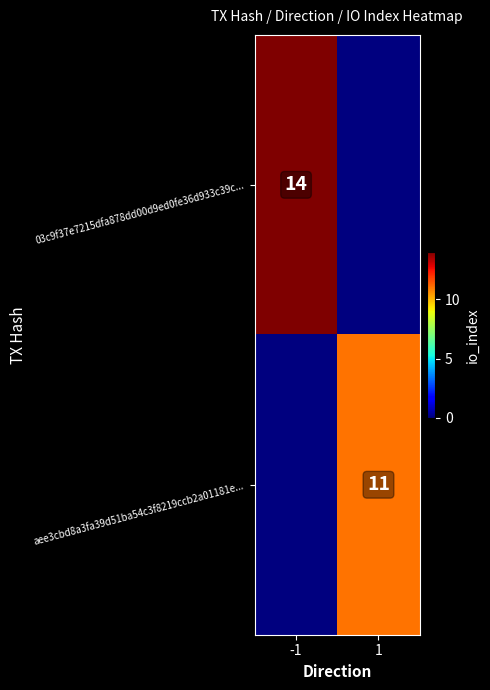

The aee3cbd8a3fa39d51ba54c3f8219ccb2a01181e... series shows 11 at 1. True or false?

True